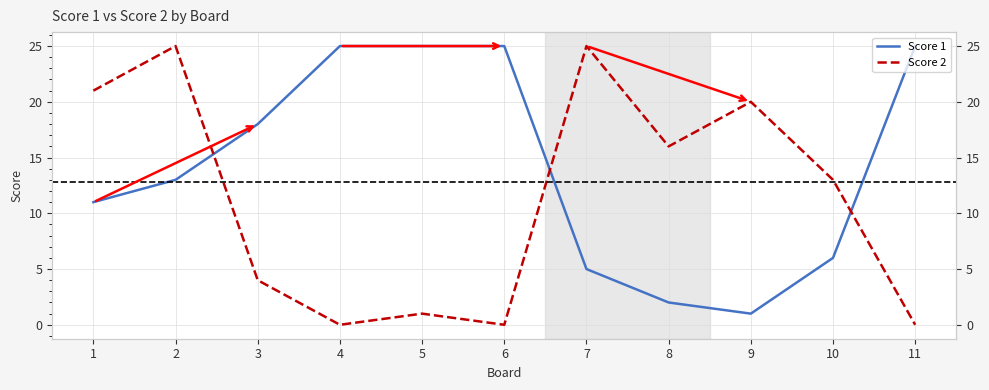

What is the average value of the Score 2 series?

11